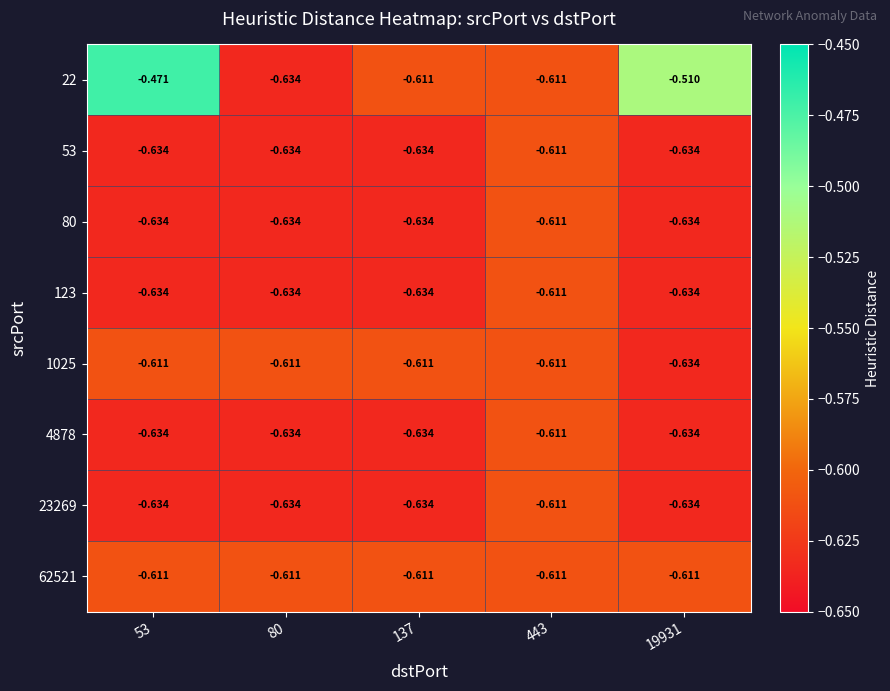

Reading left to right, extract all data points from this chart.

22: 53=-0.5	80=-0.6	137=-0.6	443=-0.6	19931=-0.5
53: 53=-0.6	80=-0.6	137=-0.6	443=-0.6	19931=-0.6
80: 53=-0.6	80=-0.6	137=-0.6	443=-0.6	19931=-0.6
123: 53=-0.6	80=-0.6	137=-0.6	443=-0.6	19931=-0.6
1025: 53=-0.6	80=-0.6	137=-0.6	443=-0.6	19931=-0.6
4878: 53=-0.6	80=-0.6	137=-0.6	443=-0.6	19931=-0.6
23269: 53=-0.6	80=-0.6	137=-0.6	443=-0.6	19931=-0.6
62521: 53=-0.6	80=-0.6	137=-0.6	443=-0.6	19931=-0.6